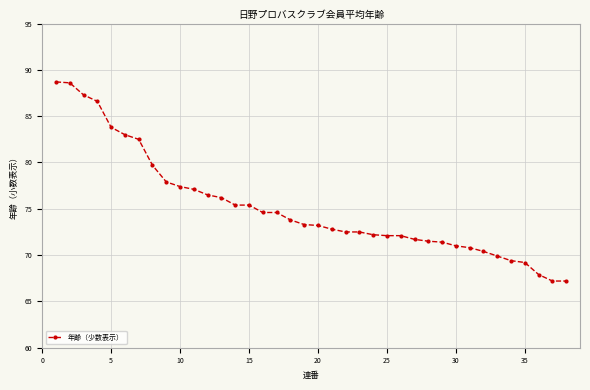

What is the sum of all values?

2857.4